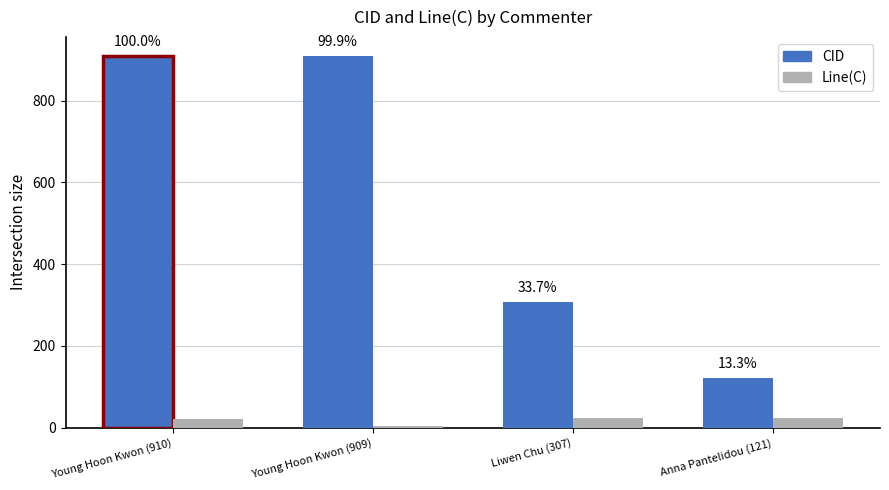

How many Line(C) values are between 20 and 24?

3